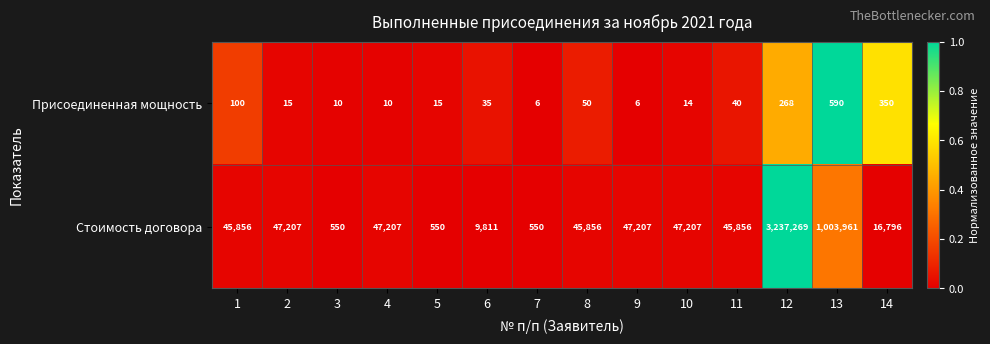

Reading right to left, what are all the values shown in this chart?

Присоединенная мощность: 350	590	268	40	14	6	50	6	35	15	10	10	15	100
Стоимость договора: 16796	1003961	3237269	45856	47207	47207	45856	550	9811	550	47207	550	47207	45856